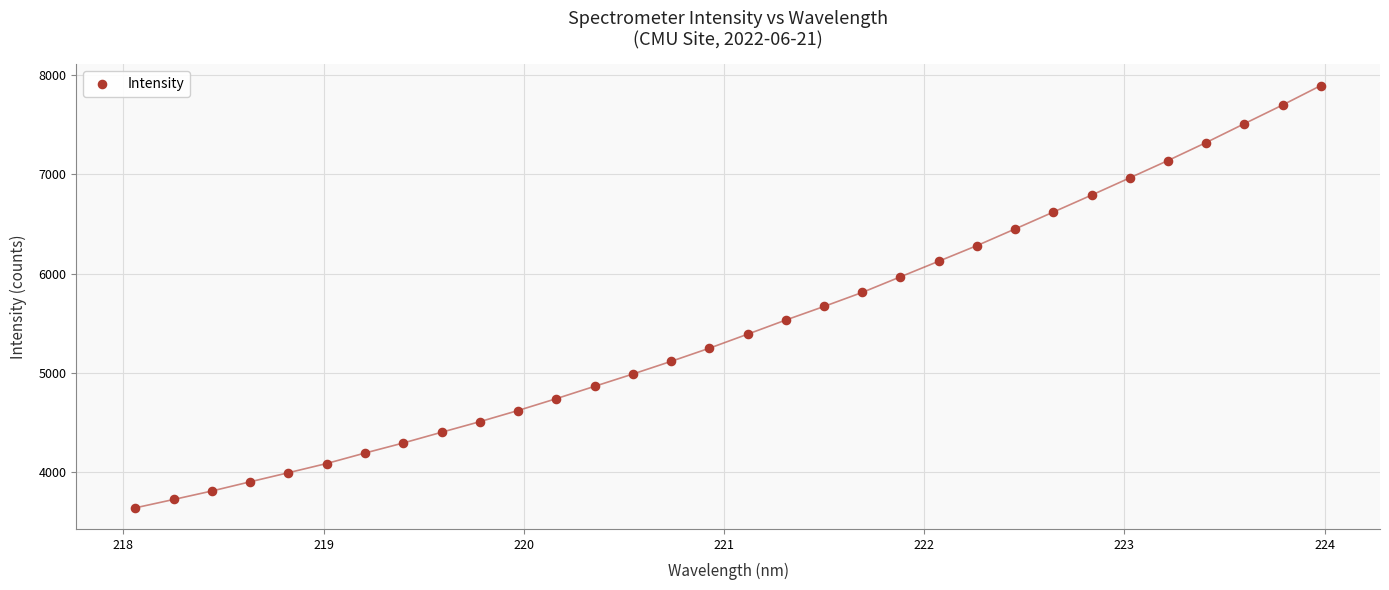

What is the range of X values (max minus min)?

5.9